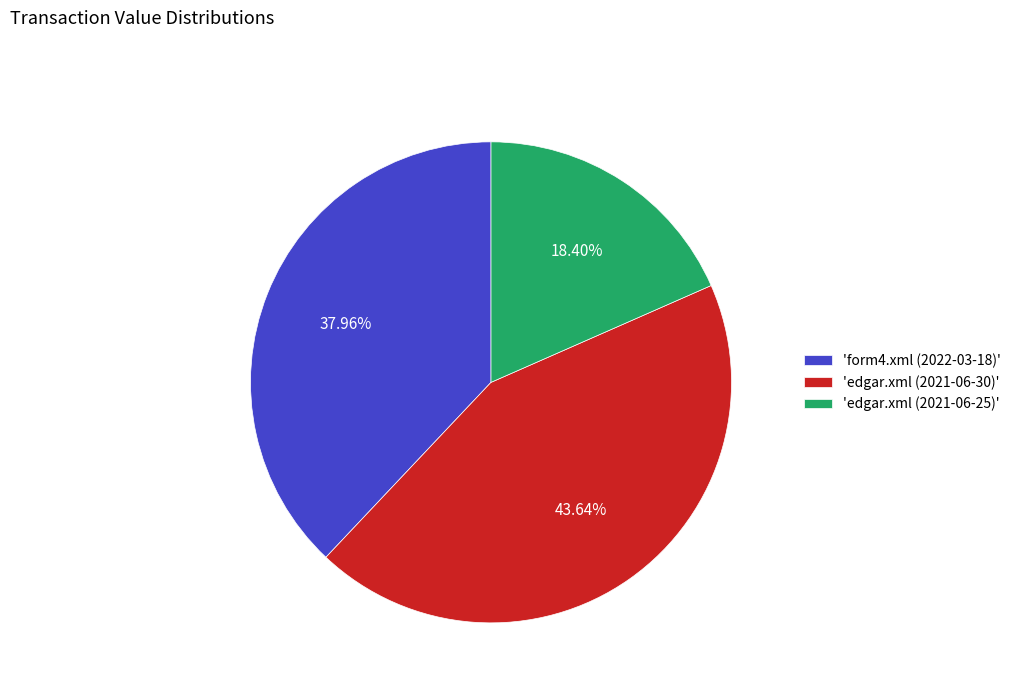

How many slices are in this pie chart?

3